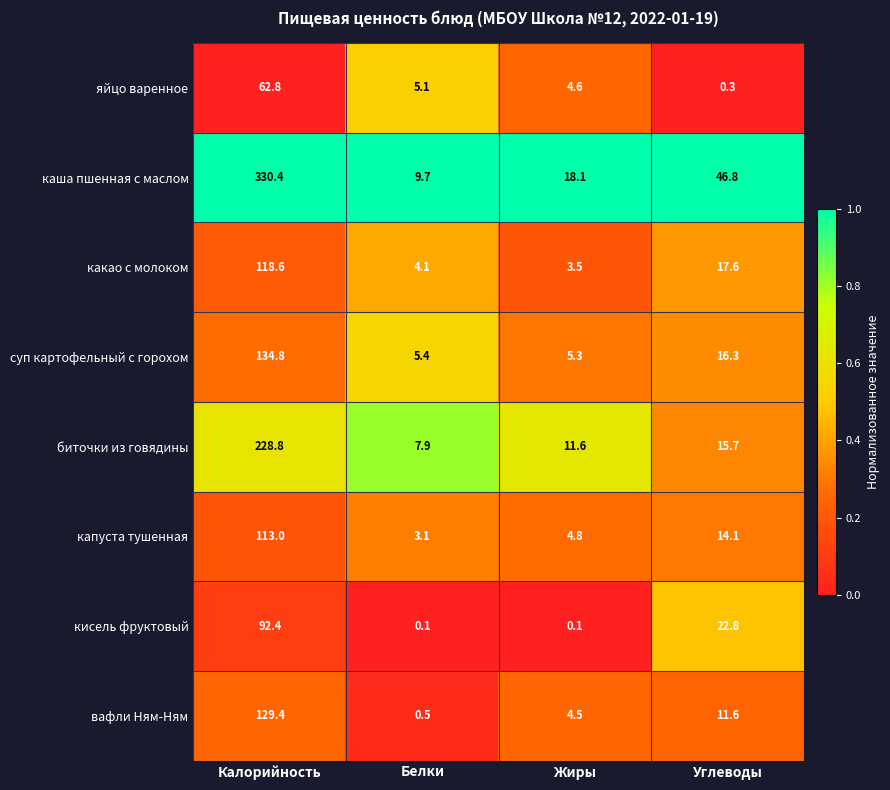

The value of яйцо варенное at Жиры is 4.6. True or false?

True